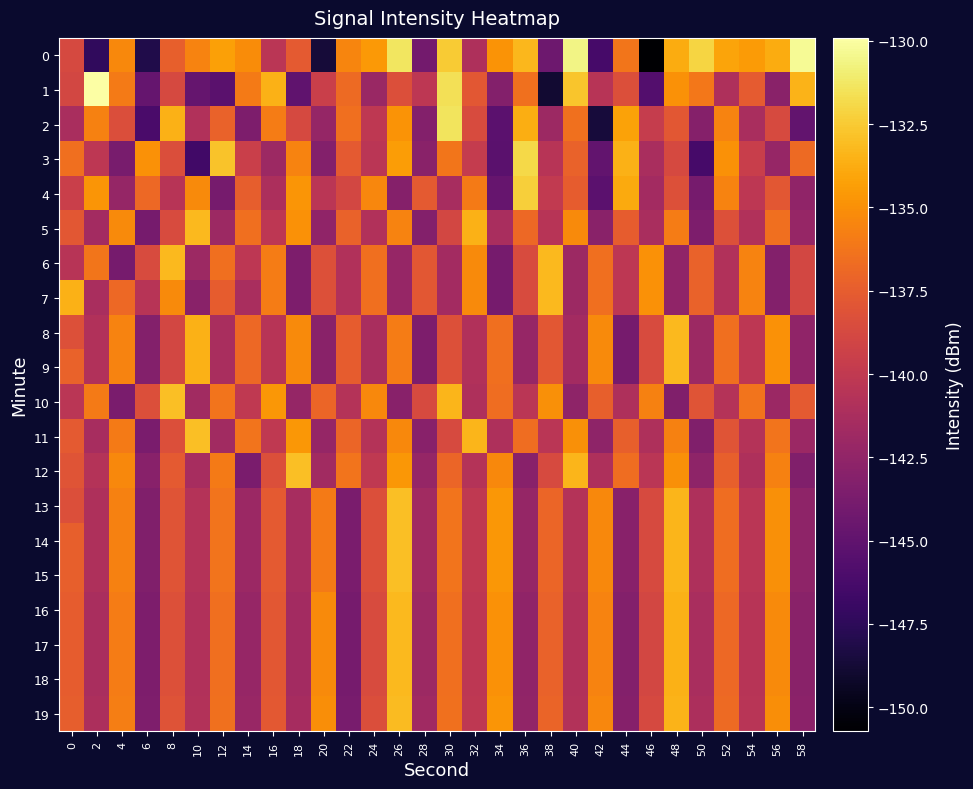

Reading right to left, what are all the values shown in this chart?

0: 58=-130.3	56=-133.8	54=-134.5	52=-134.1	50=-132.1	48=-133.8	46=-150.7	44=-136.2	42=-146.3	40=-130.6	38=-144.3	36=-133.3	34=-134.8	32=-141.0	30=-132.5	28=-144.0	26=-131.4	24=-134.6	22=-135.5	20=-148.7	18=-137.7	16=-140.3	14=-135.2	12=-134.2	10=-135.6	8=-137.4	6=-148.1	4=-135.3	2=-147.4	0=-138.7
1: 58=-133.4	56=-142.9	54=-137.6	52=-141.0	50=-136.1	48=-134.9	46=-145.7	44=-138.3	42=-140.6	40=-132.7	38=-148.9	36=-136.4	34=-143.2	32=-137.9	30=-131.6	28=-140.2	26=-138.3	24=-142.1	22=-136.8	20=-139.4	18=-145.0	16=-133.6	14=-136.0	12=-145.3	10=-144.8	8=-138.7	6=-144.8	4=-136.0	2=-129.9	0=-138.9
2: 58=-144.9	56=-138.7	54=-141.2	52=-135.6	50=-143.1	48=-137.9	46=-139.7	44=-134.2	42=-148.6	40=-136.4	38=-141.9	36=-133.7	34=-145.2	32=-138.6	30=-131.4	28=-143.2	26=-134.9	24=-140.1	22=-136.6	20=-142.3	18=-138.7	16=-135.9	14=-143.6	12=-137.2	10=-140.9	8=-133.6	6=-146.1	4=-138.4	2=-135.7	0=-141.2
3: 58=-136.8	56=-142.2	54=-139.6	52=-134.9	50=-146.3	48=-138.8	46=-141.2	44=-133.6	42=-144.9	40=-137.2	38=-140.6	36=-131.9	34=-145.3	32=-139.8	30=-136.2	28=-142.9	26=-134.4	24=-140.3	22=-137.7	20=-143.2	18=-135.6	16=-141.9	14=-139.4	12=-132.8	10=-146.6	8=-138.4	6=-134.9	4=-143.8	2=-140.2	0=-136.6
4: 58=-142.6	56=-137.9	54=-140.2	52=-135.6	50=-143.9	48=-138.2	46=-141.6	44=-133.9	42=-145.2	40=-137.6	38=-140.0	36=-132.3	34=-144.7	32=-136.0	30=-141.3	28=-137.7	26=-143.1	24=-135.4	22=-138.9	20=-140.3	18=-134.8	16=-141.1	14=-137.4	12=-143.9	10=-135.2	8=-140.6	6=-136.9	4=-142.3	2=-134.8	0=-139.4
5: 58=-142.2	56=-136.6	54=-140.9	52=-138.2	50=-143.6	48=-135.9	46=-141.2	44=-137.6	42=-142.9	40=-135.2	38=-140.6	36=-136.9	34=-141.2	32=-133.6	30=-138.9	28=-143.2	26=-135.6	24=-140.9	22=-137.2	20=-142.6	18=-134.9	16=-140.2	14=-136.6	12=-141.9	10=-133.2	8=-138.6	6=-143.9	4=-135.2	2=-141.6	0=-137.9
6: 58=-138.9	56=-143.2	54=-135.6	52=-140.9	50=-137.2	48=-142.6	46=-134.9	44=-140.2	42=-136.6	40=-141.9	38=-133.2	36=-138.6	34=-143.9	32=-135.2	30=-141.6	28=-137.9	26=-142.2	24=-136.6	22=-140.9	20=-138.2	18=-143.6	16=-135.9	14=-140.2	12=-136.6	10=-141.9	8=-133.2	6=-138.6	4=-143.9	2=-136.2	0=-140.6
7: 58=-138.9	56=-143.2	54=-135.6	52=-140.9	50=-137.2	48=-142.6	46=-134.9	44=-140.2	42=-136.6	40=-141.9	38=-133.2	36=-138.6	34=-143.9	32=-135.2	30=-141.6	28=-137.9	26=-142.2	24=-136.6	22=-140.9	20=-138.2	18=-143.6	16=-135.9	14=-141.2	12=-137.6	10=-142.9	8=-135.2	6=-140.6	4=-136.9	2=-141.2	0=-133.6
8: 58=-142.6	56=-134.9	54=-140.2	52=-136.6	50=-141.9	48=-133.2	46=-138.6	44=-143.9	42=-135.2	40=-141.6	38=-137.9	36=-142.2	34=-136.6	32=-140.9	30=-138.2	28=-143.6	26=-135.9	24=-141.2	22=-137.6	20=-142.9	18=-135.2	16=-140.6	14=-136.9	12=-141.2	10=-133.6	8=-138.9	6=-143.2	4=-135.6	2=-140.9	0=-138.2
9: 58=-142.6	56=-134.9	54=-140.2	52=-136.6	50=-141.9	48=-133.2	46=-138.6	44=-143.9	42=-135.2	40=-141.6	38=-137.9	36=-142.2	34=-136.6	32=-140.9	30=-138.2	28=-143.6	26=-135.9	24=-141.2	22=-137.6	20=-142.9	18=-135.2	16=-140.6	14=-136.9	12=-141.2	10=-133.6	8=-138.9	6=-143.2	4=-135.6	2=-140.9	0=-137.2
10: 58=-137.7	56=-142.0	54=-136.3	52=-140.7	50=-138.0	48=-143.3	46=-135.7	44=-141.0	42=-137.3	40=-142.7	38=-135.0	36=-140.3	34=-136.7	32=-141.0	30=-133.3	28=-138.7	26=-143.0	24=-135.3	22=-140.7	20=-137.0	18=-142.3	16=-134.7	14=-140.0	12=-136.3	10=-141.7	8=-133.0	6=-138.3	4=-143.7	2=-136.0	0=-140.3
11: 58=-142.0	56=-136.3	54=-140.7	52=-138.0	50=-143.3	48=-135.7	46=-141.0	44=-137.3	42=-142.7	40=-135.0	38=-140.3	36=-136.7	34=-141.0	32=-133.3	30=-138.7	28=-143.0	26=-135.3	24=-140.7	22=-137.0	20=-142.3	18=-134.7	16=-140.0	14=-136.3	12=-141.7	10=-133.0	8=-138.3	6=-143.7	4=-136.0	2=-141.3	0=-137.7
12: 58=-143.3	56=-135.7	54=-141.0	52=-137.3	50=-142.7	48=-135.0	46=-140.3	44=-136.7	42=-141.0	40=-133.3	38=-138.7	36=-143.0	34=-135.3	32=-140.7	30=-137.0	28=-142.3	26=-134.7	24=-140.0	22=-136.3	20=-141.7	18=-133.0	16=-138.3	14=-143.7	12=-136.0	10=-141.3	8=-137.7	6=-143.0	4=-135.3	2=-140.7	0=-138.0
13: 58=-142.7	56=-135.0	54=-140.3	52=-136.7	50=-141.0	48=-133.3	46=-138.7	44=-143.0	42=-135.3	40=-140.7	38=-137.0	36=-142.3	34=-134.7	32=-140.0	30=-136.3	28=-141.7	26=-133.0	24=-138.3	22=-143.7	20=-136.0	18=-141.3	16=-137.7	14=-142.0	12=-136.3	10=-140.7	8=-138.0	6=-143.3	4=-135.7	2=-141.0	0=-138.3
14: 58=-142.7	56=-135.0	54=-140.3	52=-136.7	50=-141.0	48=-133.3	46=-138.7	44=-143.0	42=-135.3	40=-140.7	38=-137.0	36=-142.3	34=-134.7	32=-140.0	30=-136.3	28=-141.7	26=-133.0	24=-138.3	22=-143.7	20=-136.0	18=-141.3	16=-137.7	14=-142.0	12=-136.3	10=-140.7	8=-138.0	6=-143.3	4=-135.7	2=-141.0	0=-137.3
15: 58=-142.7	56=-135.0	54=-140.3	52=-136.7	50=-141.0	48=-133.3	46=-138.7	44=-143.0	42=-135.3	40=-140.7	38=-137.0	36=-142.3	34=-134.7	32=-140.0	30=-136.3	28=-141.7	26=-133.0	24=-138.3	22=-143.7	20=-136.0	18=-141.3	16=-137.7	14=-142.0	12=-136.3	10=-140.7	8=-138.0	6=-143.3	4=-135.7	2=-141.0	0=-137.3
16: 58=-142.9	56=-135.2	54=-140.6	52=-136.9	50=-141.2	48=-133.6	46=-138.9	44=-143.2	42=-135.6	40=-140.9	38=-137.2	36=-142.6	34=-134.9	32=-140.2	30=-136.6	28=-141.9	26=-133.2	24=-138.6	22=-143.9	20=-135.2	18=-141.6	16=-137.9	14=-142.2	12=-136.6	10=-140.9	8=-138.2	6=-143.6	4=-135.9	2=-141.2	0=-137.6
17: 58=-142.9	56=-135.2	54=-140.6	52=-136.9	50=-141.2	48=-133.6	46=-138.9	44=-143.2	42=-135.6	40=-140.9	38=-137.2	36=-142.6	34=-134.9	32=-140.2	30=-136.6	28=-141.9	26=-133.2	24=-138.6	22=-143.9	20=-135.2	18=-141.6	16=-137.9	14=-142.2	12=-136.6	10=-140.9	8=-138.2	6=-143.6	4=-135.9	2=-141.2	0=-137.6
18: 58=-142.9	56=-135.2	54=-140.6	52=-136.9	50=-141.2	48=-133.6	46=-138.9	44=-143.2	42=-135.6	40=-140.9	38=-137.2	36=-142.6	34=-134.9	32=-140.2	30=-136.6	28=-141.9	26=-133.2	24=-138.6	22=-143.9	20=-135.2	18=-141.6	16=-137.9	14=-142.2	12=-136.6	10=-140.9	8=-138.2	6=-143.6	4=-135.9	2=-141.2	0=-137.6
19: 58=-142.8	56=-135.1	54=-140.4	52=-136.8	50=-141.1	48=-133.4	46=-138.8	44=-143.1	42=-135.4	40=-140.8	38=-137.1	36=-142.4	34=-134.8	32=-140.1	30=-136.4	28=-141.8	26=-133.1	24=-138.4	22=-143.8	20=-135.1	18=-141.4	16=-137.8	14=-142.1	12=-136.4	10=-140.8	8=-138.1	6=-143.4	4=-135.8	2=-141.1	0=-137.4